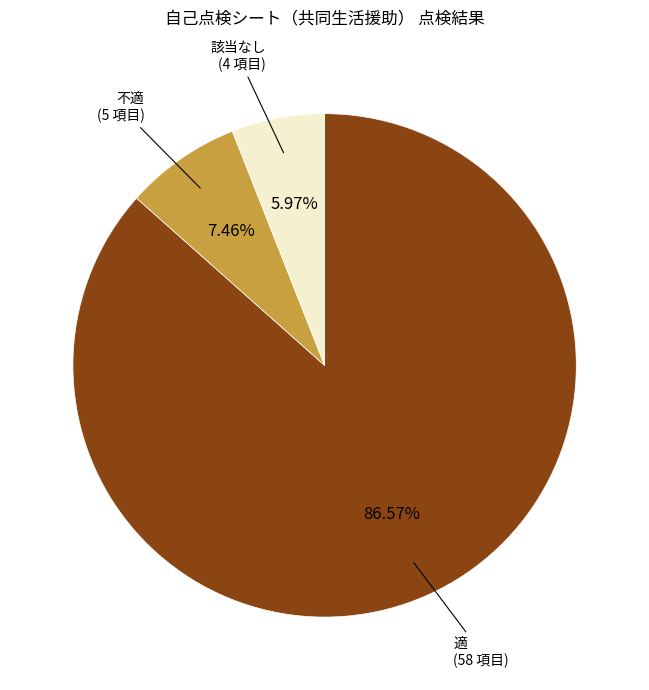

Count the number of slices in the pie.

3